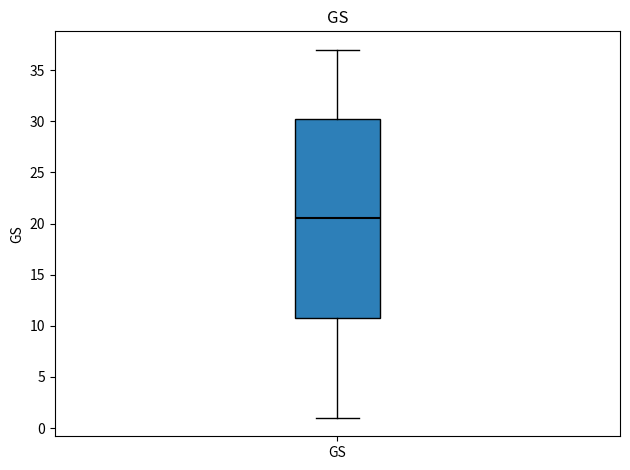

Read this box plot against the y-axis: the position of the median line, the range covered by the box, and the ends of both whiskers. The values are not printed on the chart, so give them approximately, as read against the axis.

median 20.5, box 11.0 to 30.5, whiskers 1.0 to 37.0